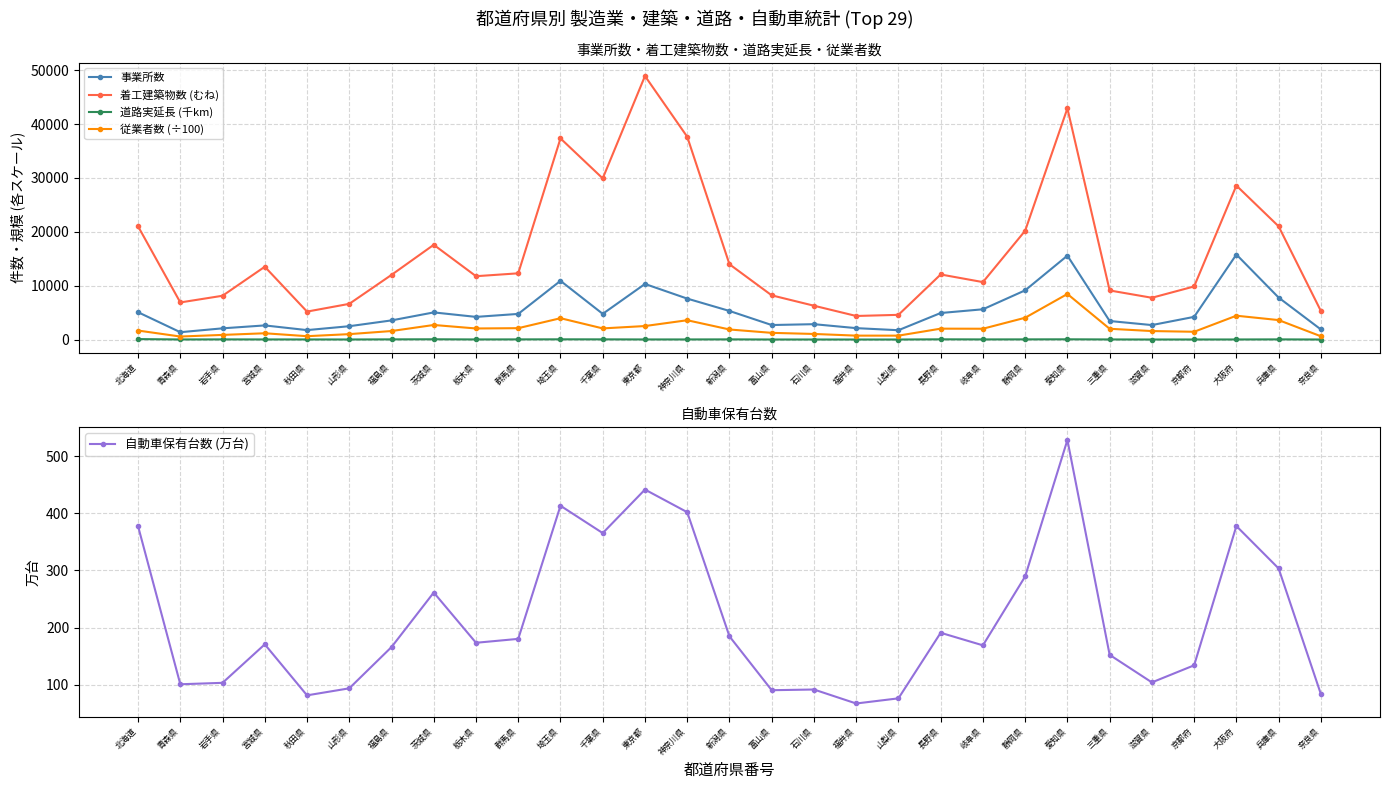

How many lines are shown in the chart?

5